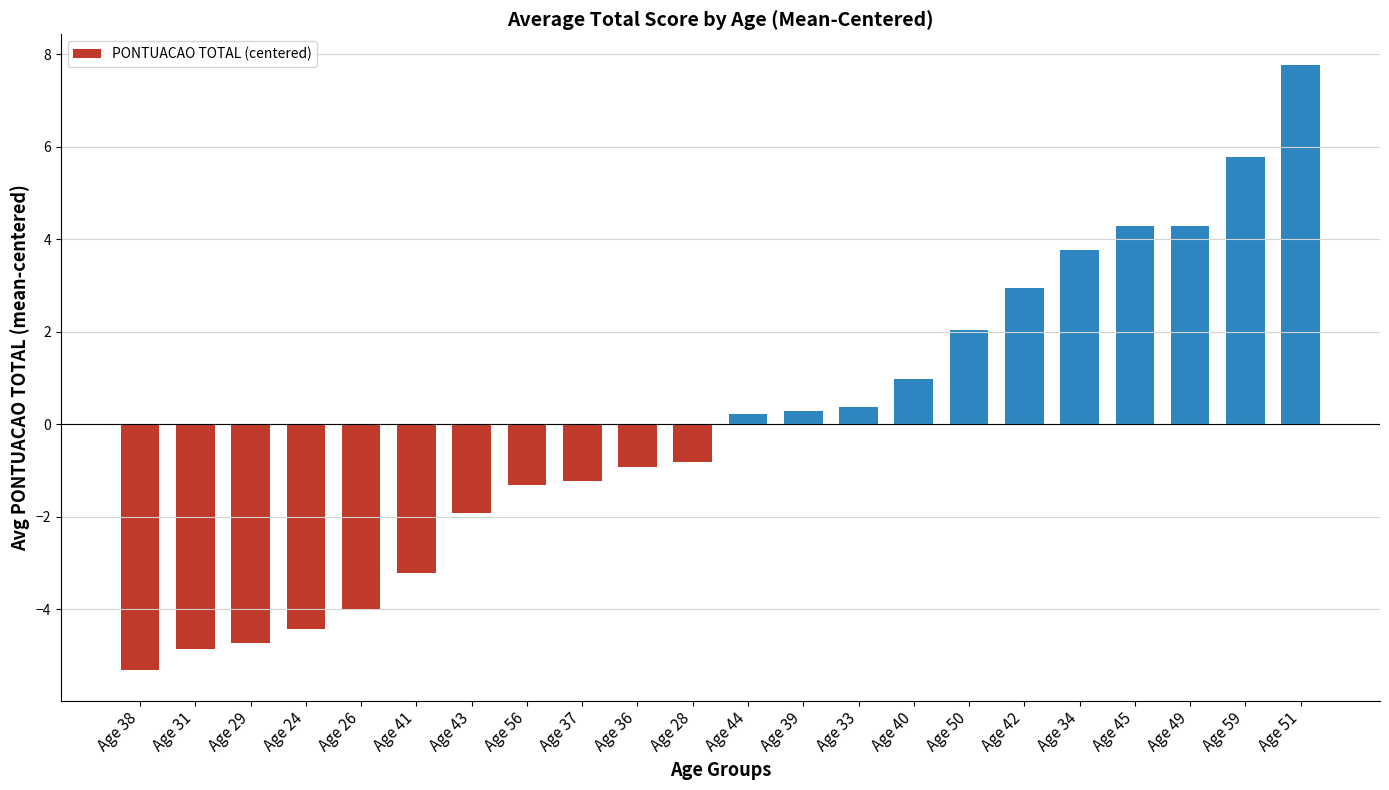

What is the value of the 16th bar from the left?

2.0